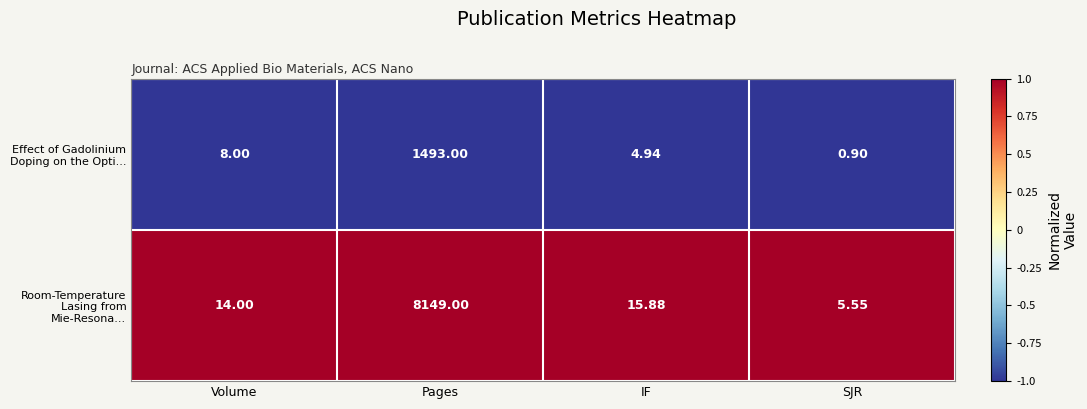

At which category does the chart reach its peak across all series?

Pages